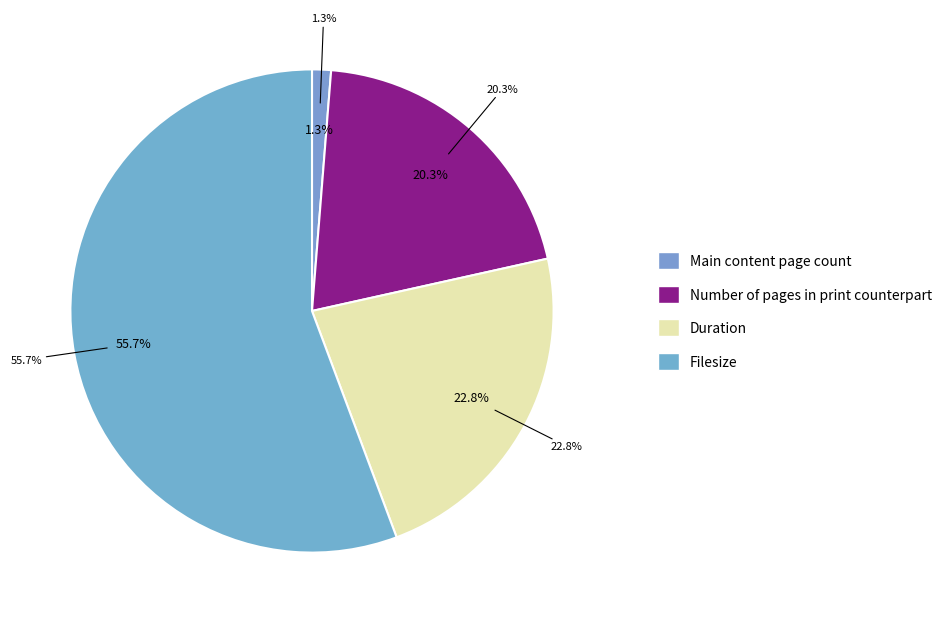

What is the ratio of the value at Duration to the value at Number of pages in print counterpart?

1.1